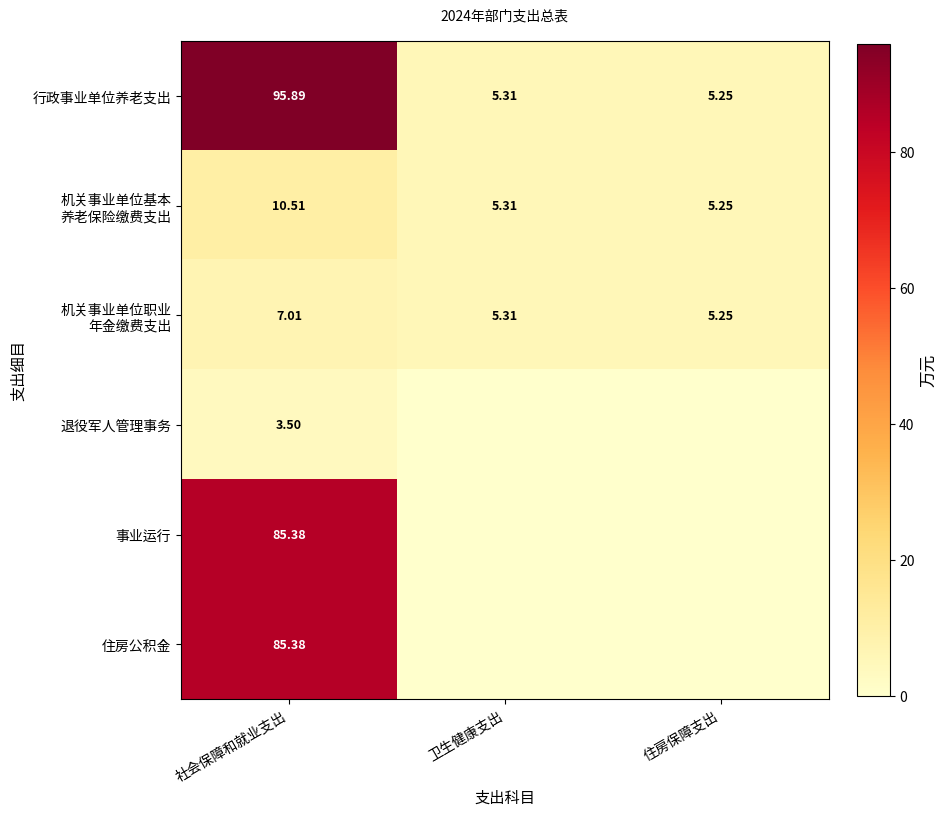

At 卫生健康支出, list the series in order from largest to smallest.

行政事业单位养老支出, 机关事业单位基本 养老保险缴费支出, 机关事业单位职业 年金缴费支出, 退役军人管理事务, 事业运行, 住房公积金